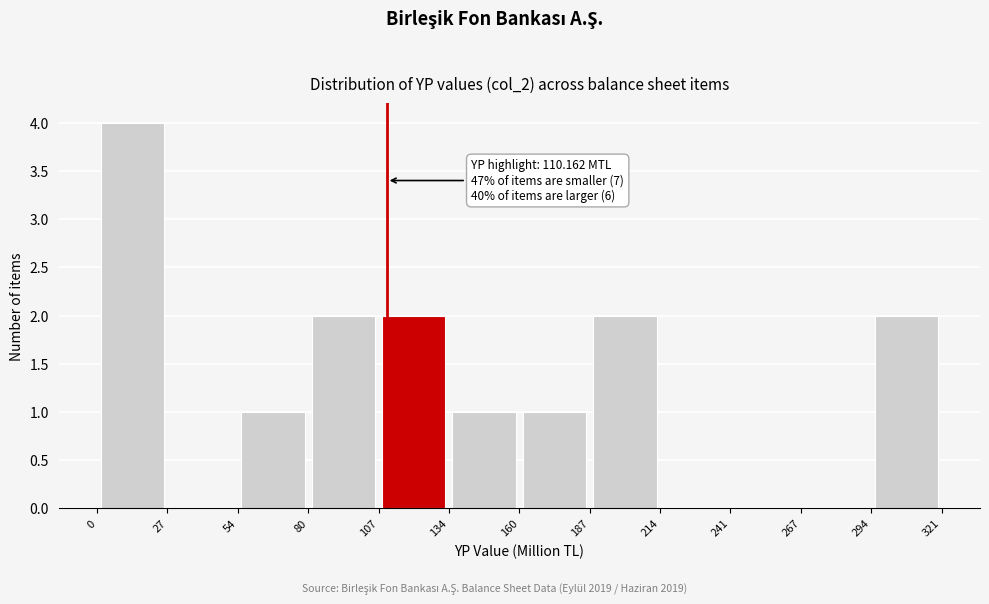

Which range on the x-axis has the tallest bar?

0 to 27